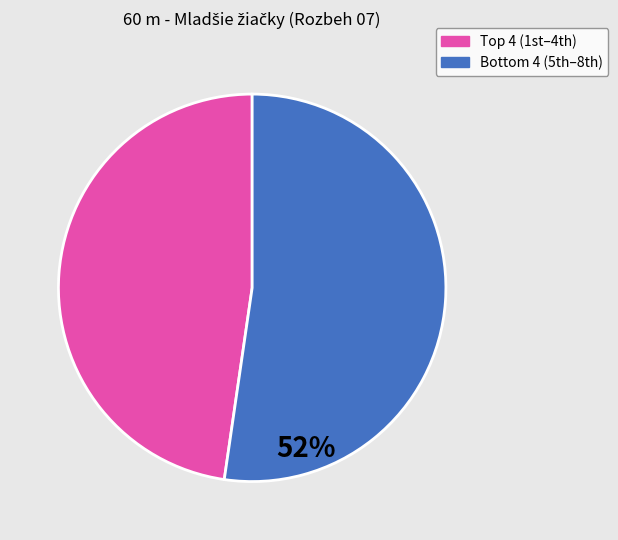

Is there a majority slice in this chart?

Yes